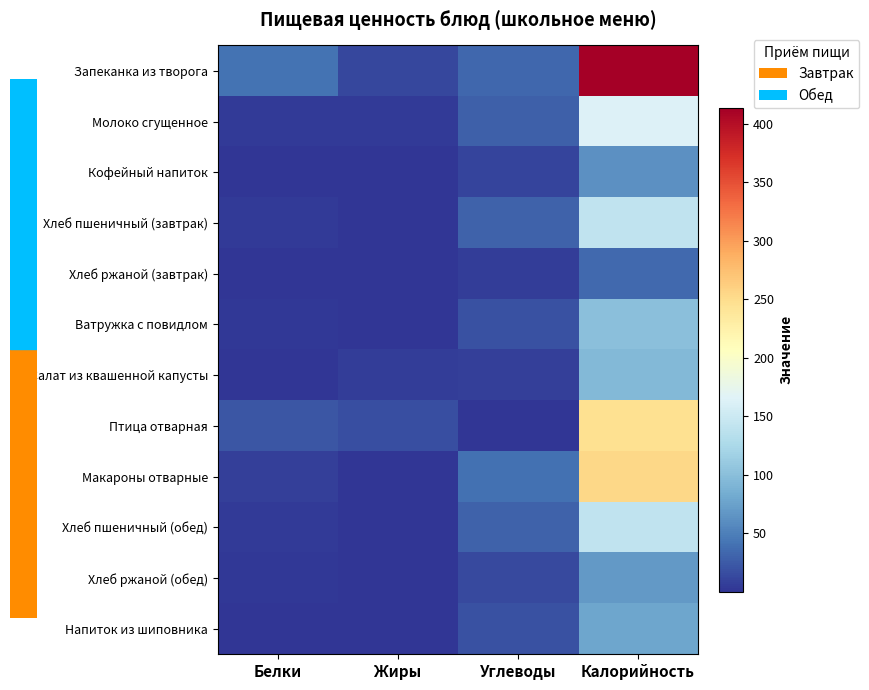

What is the smallest value displayed?

0.2